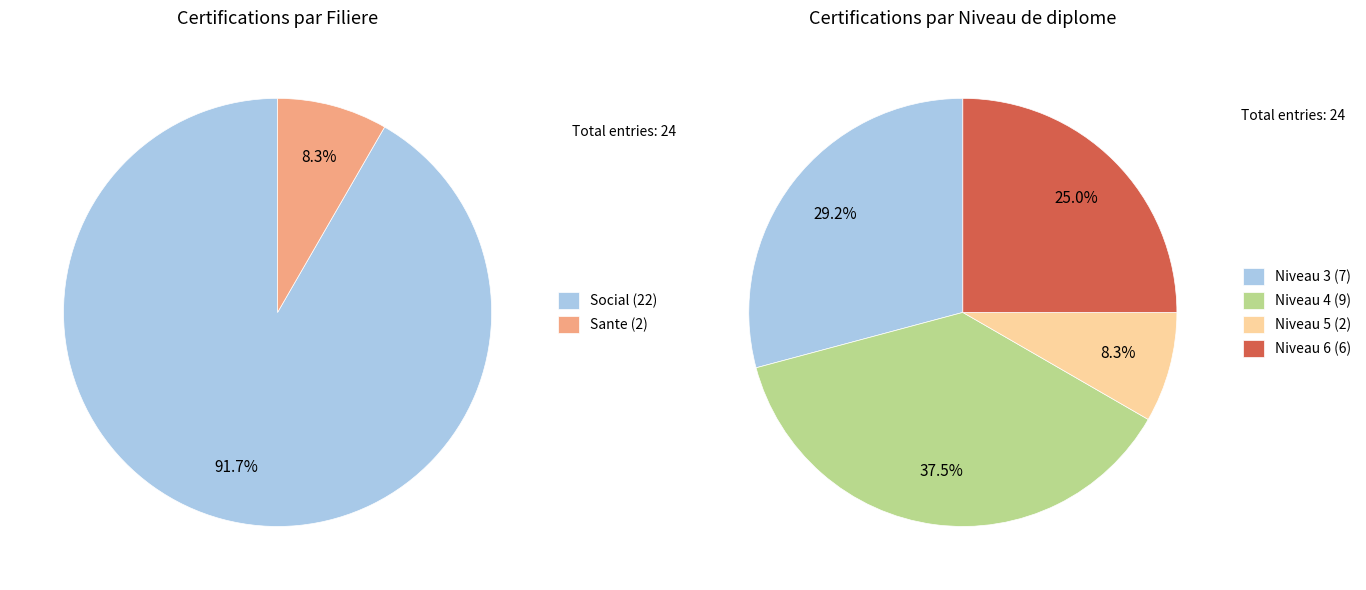

Is there a majority slice in this chart?

No